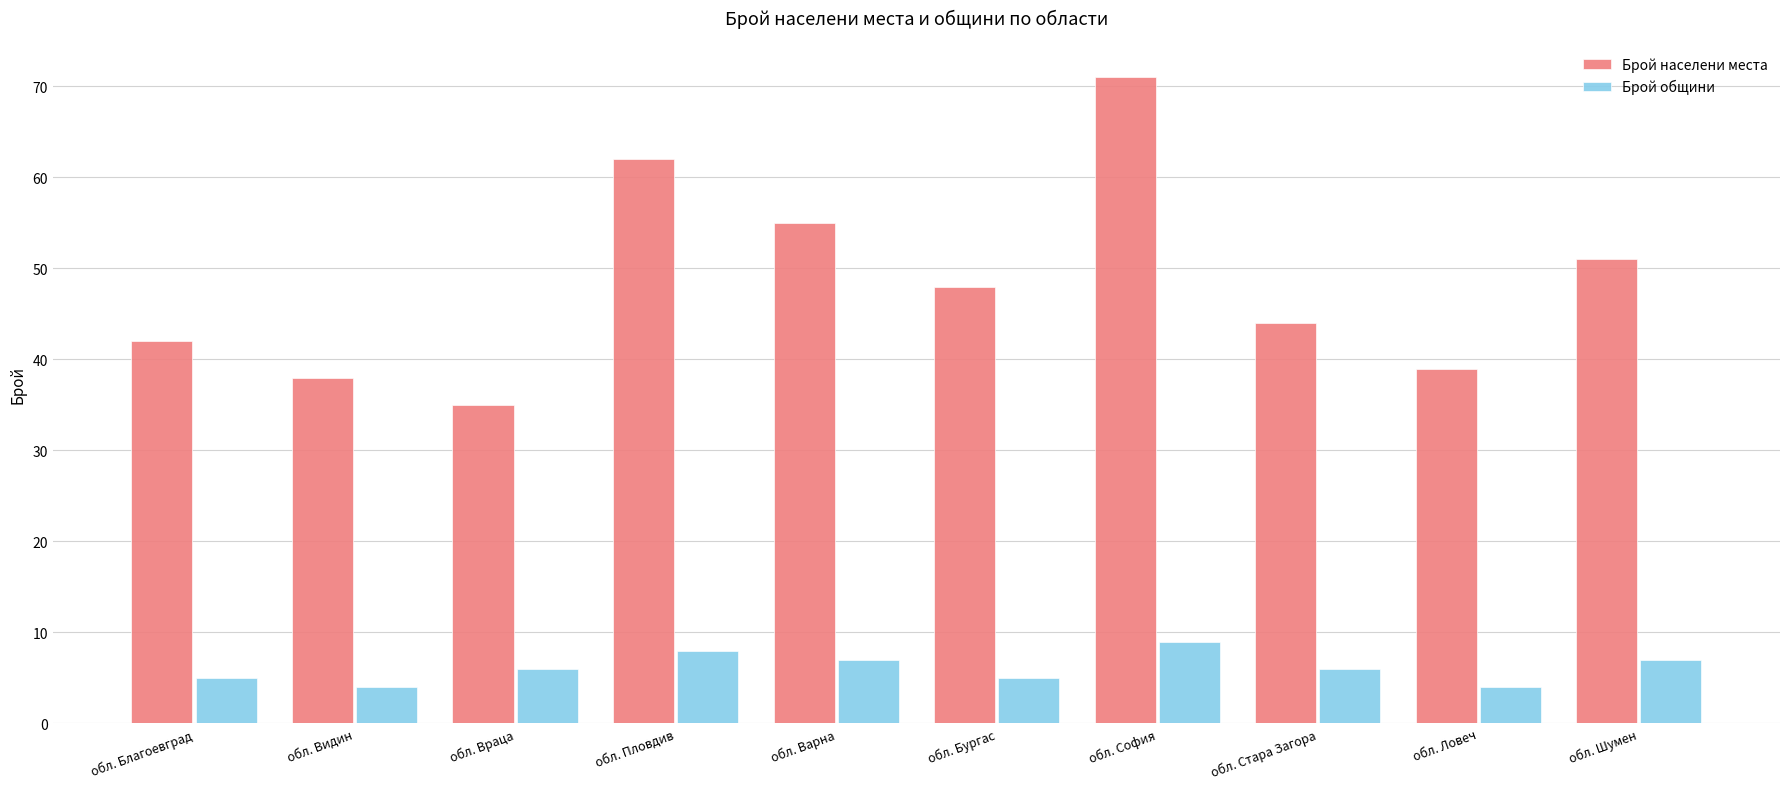

Are the bars grouped side by side (vs. stacked)?

Yes